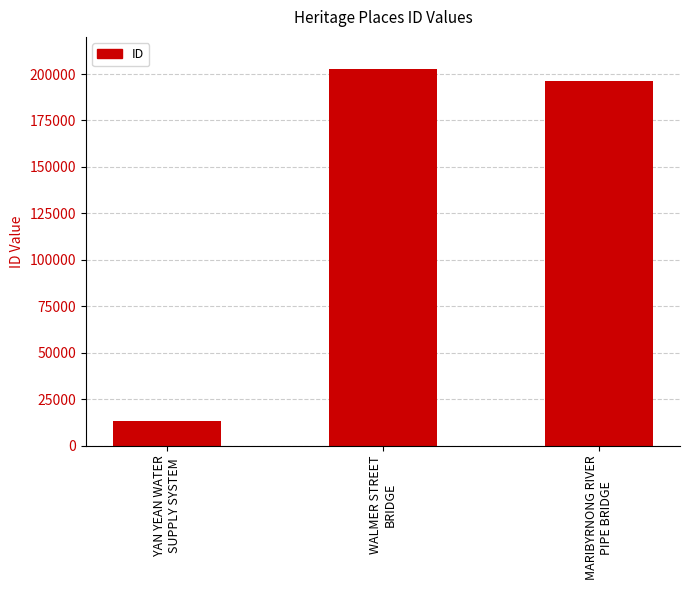

List the labels in order of value, largest first.

WALMER STREET
BRIDGE, MARIBYRNONG RIVER
PIPE BRIDGE, YAN YEAN WATER
SUPPLY SYSTEM